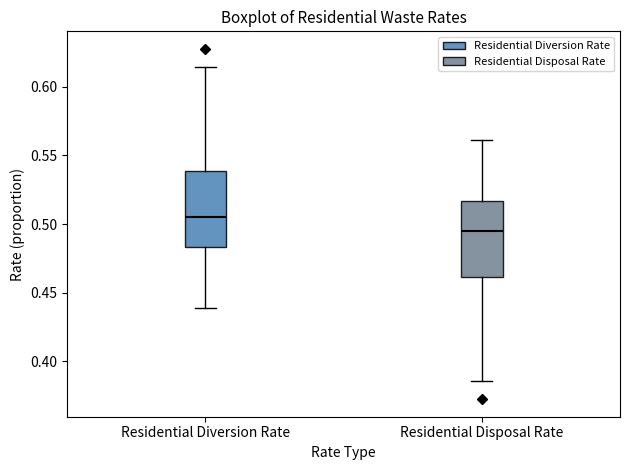

Reading left to right, transcribe this box plot: for each box, give where its median line is, the range the box spans, and where its two whiskers end, as read against the y-axis. The values are not printed on the chart, so give them approximately, as read against the axis.

Residential Diversion Rate: median 0.505, box 0.485 to 0.540, whiskers 0.440 to 0.615
Residential Disposal Rate: median 0.495, box 0.460 to 0.515, whiskers 0.385 to 0.560